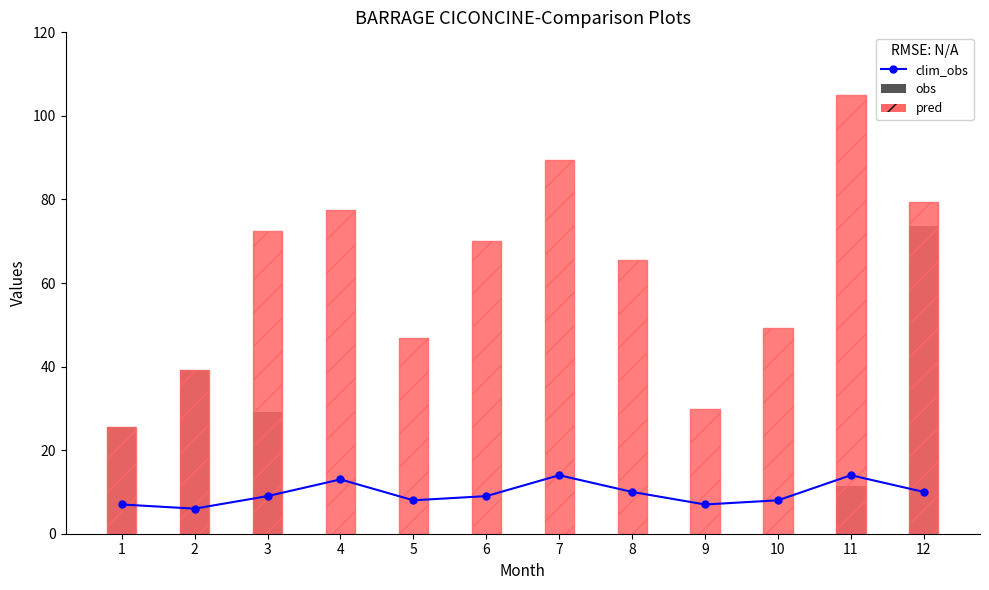

What is the greatest value displayed?

105.0